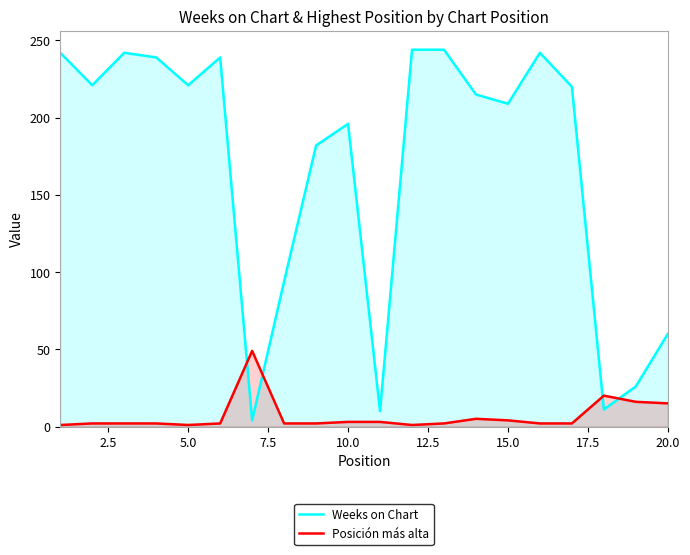

Which series has the largest total across all categories?

Weeks on Chart